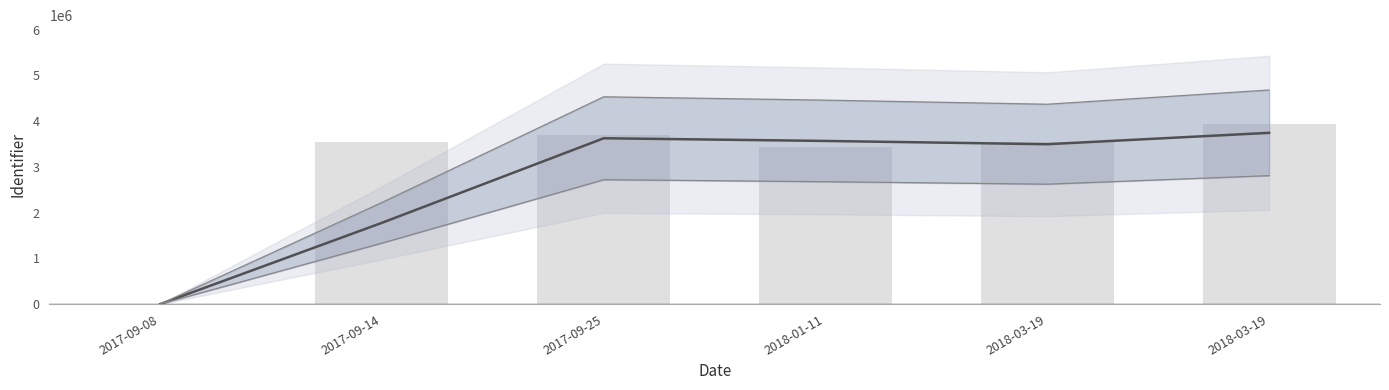

Reading left to right, list all the values displayed in this chart.

Smoothed trend: 2017-09-08=0.0	2017-09-14=1776073.5	2017-09-25=3623590.0	2018-01-11=3565022.0	2018-03-19=3493583.0	2018-03-19=3742187.5
Identifier: 2017-09-08=0.0	2017-09-14=3552147.0	2017-09-25=3695033.0	2018-01-11=3435011.0	2018-03-19=3552155.0	2018-03-19=3932220.0